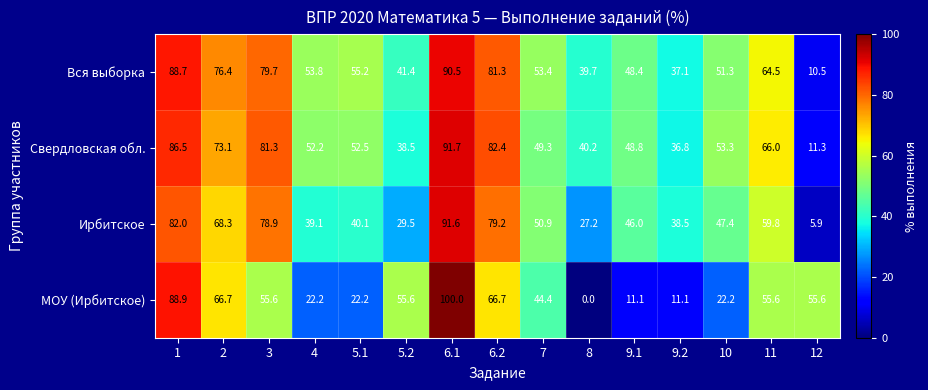

Which category has the lowest value across all series?

8